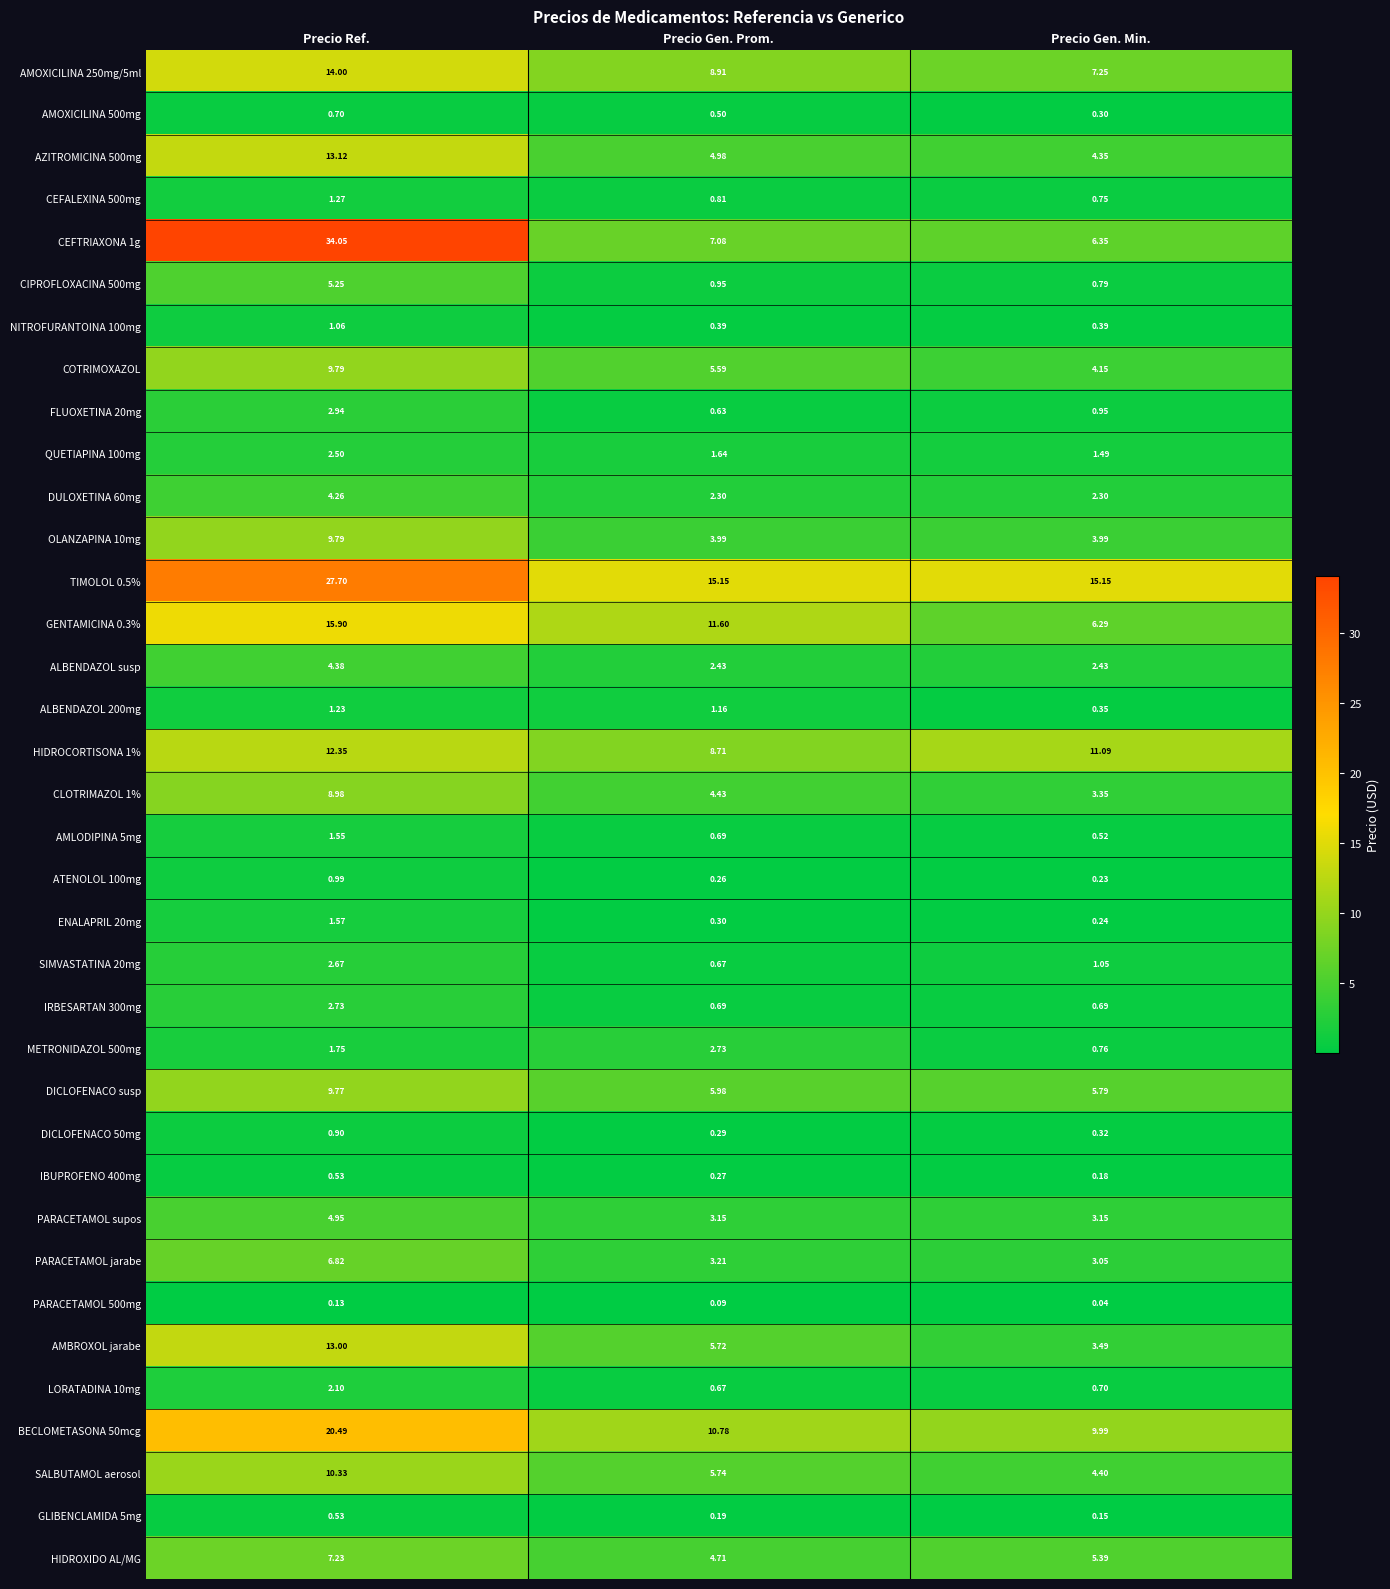

At which label does ALBENDAZOL 200mg first exceed 1?

Precio Ref.